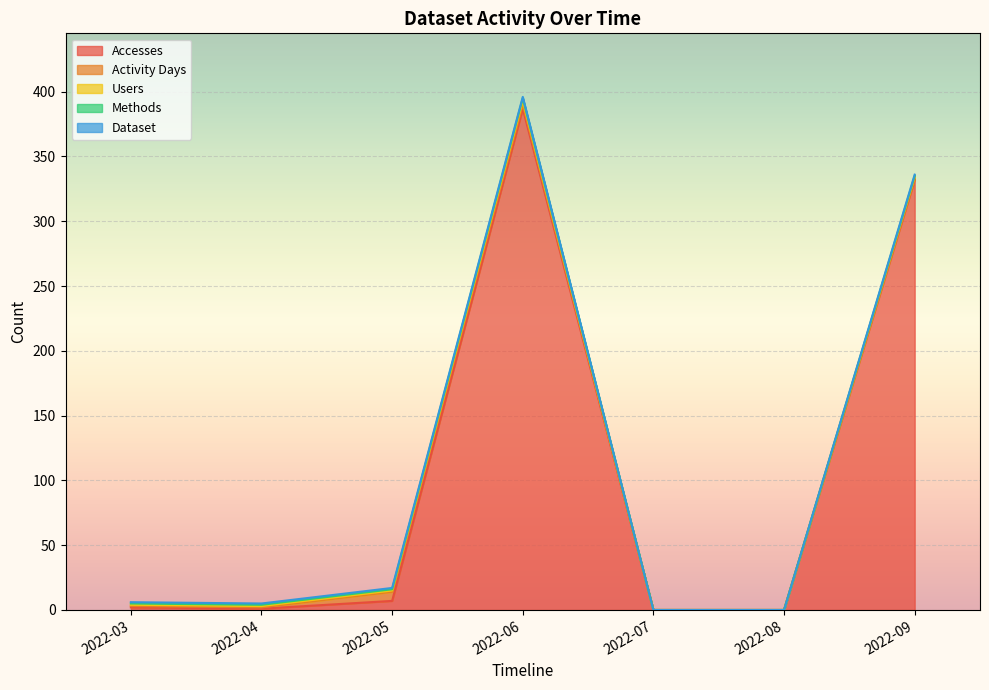

At which category is the sum across all series the highest?

2022-06